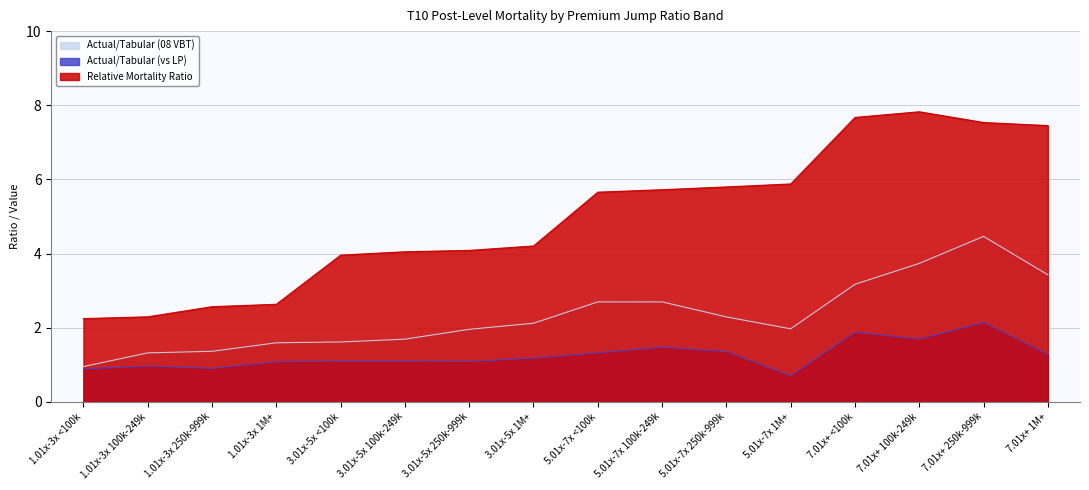

What is the minimum value for Relative Mortality Ratio?

2.2